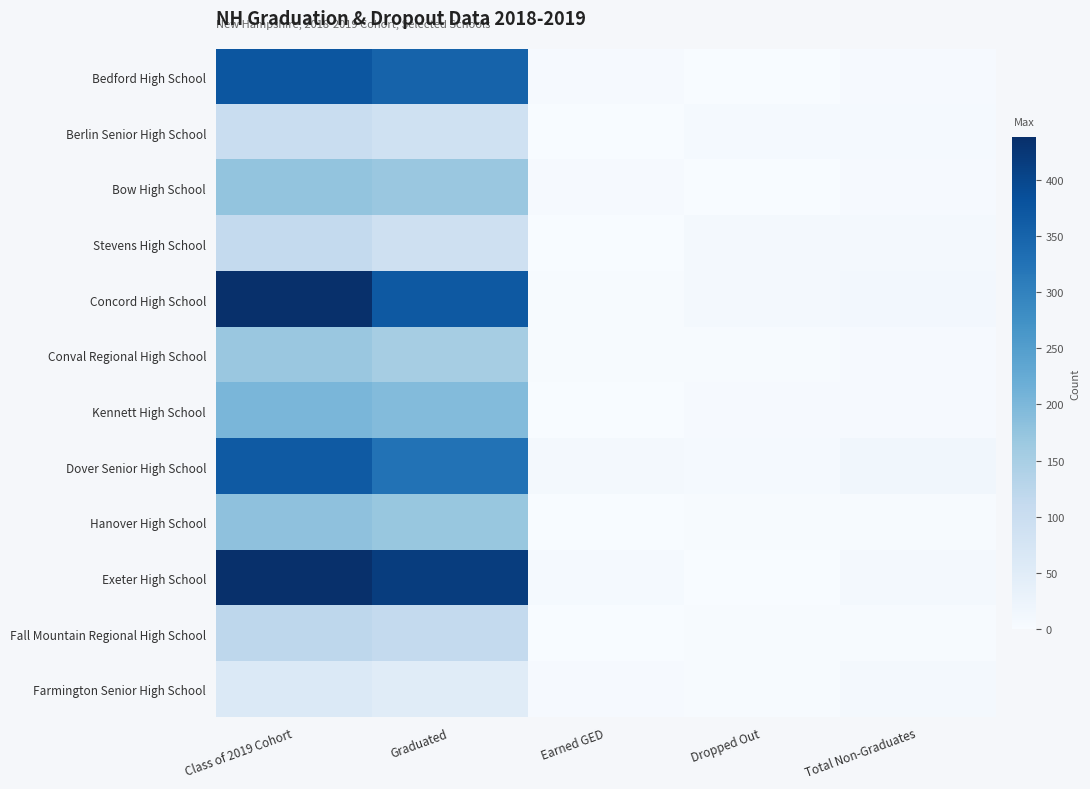

Reading left to right, transcribe all the data shown in this chart.

Bedford High School: Class of 2019 Cohort=373	Graduated=351	Earned GED=5	Dropped Out=0	Total Non-Graduates=5
Berlin Senior High School: Class of 2019 Cohort=101	Graduated=88	Earned GED=0	Dropped Out=6	Total Non-Graduates=6
Bow High School: Class of 2019 Cohort=175	Graduated=168	Earned GED=5	Dropped Out=0	Total Non-Graduates=5
Stevens High School: Class of 2019 Cohort=112	Graduated=89	Earned GED=1	Dropped Out=9	Total Non-Graduates=10
Concord High School: Class of 2019 Cohort=438	Graduated=369	Earned GED=2	Dropped Out=9	Total Non-Graduates=11
Conval Regional High School: Class of 2019 Cohort=168	Graduated=153	Earned GED=2	Dropped Out=2	Total Non-Graduates=4
Kennett High School: Class of 2019 Cohort=202	Graduated=193	Earned GED=0	Dropped Out=4	Total Non-Graduates=4
Dover Senior High School: Class of 2019 Cohort=367	Graduated=326	Earned GED=9	Dropped Out=6	Total Non-Graduates=15
Hanover High School: Class of 2019 Cohort=181	Graduated=170	Earned GED=0	Dropped Out=2	Total Non-Graduates=2
Exeter High School: Class of 2019 Cohort=437	Graduated=415	Earned GED=6	Dropped Out=1	Total Non-Graduates=7
Fall Mountain Regional High School: Class of 2019 Cohort=121	Graduated=112	Earned GED=0	Dropped Out=2	Total Non-Graduates=2
Farmington Senior High School: Class of 2019 Cohort=61	Graduated=50	Earned GED=5	Dropped Out=2	Total Non-Graduates=7